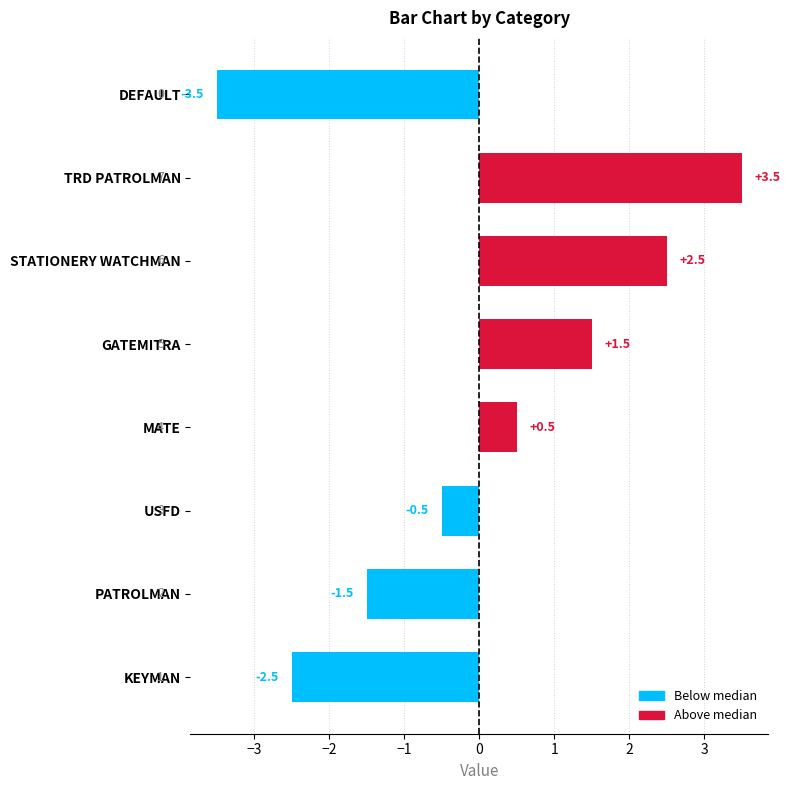

What is the minimum value shown in the chart?

-3.5